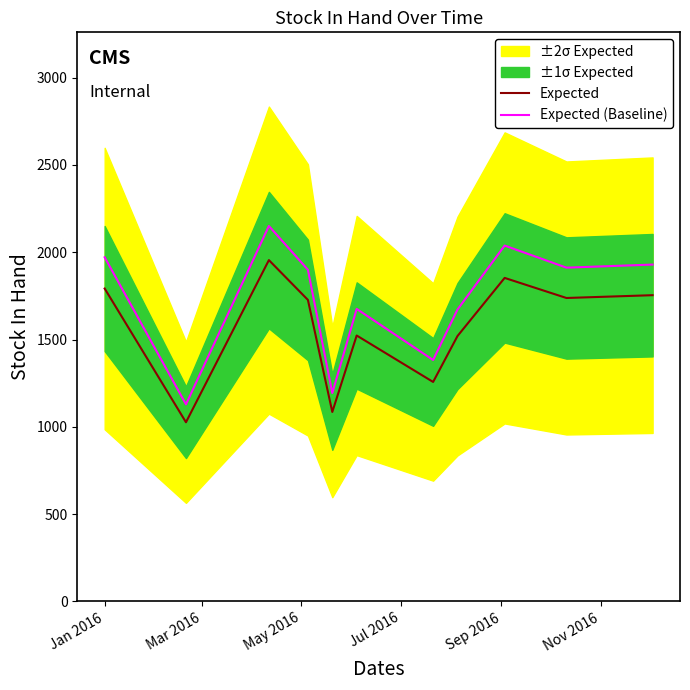

What is the value of the Expected (Baseline) point at the 10th from the left?

1911.8